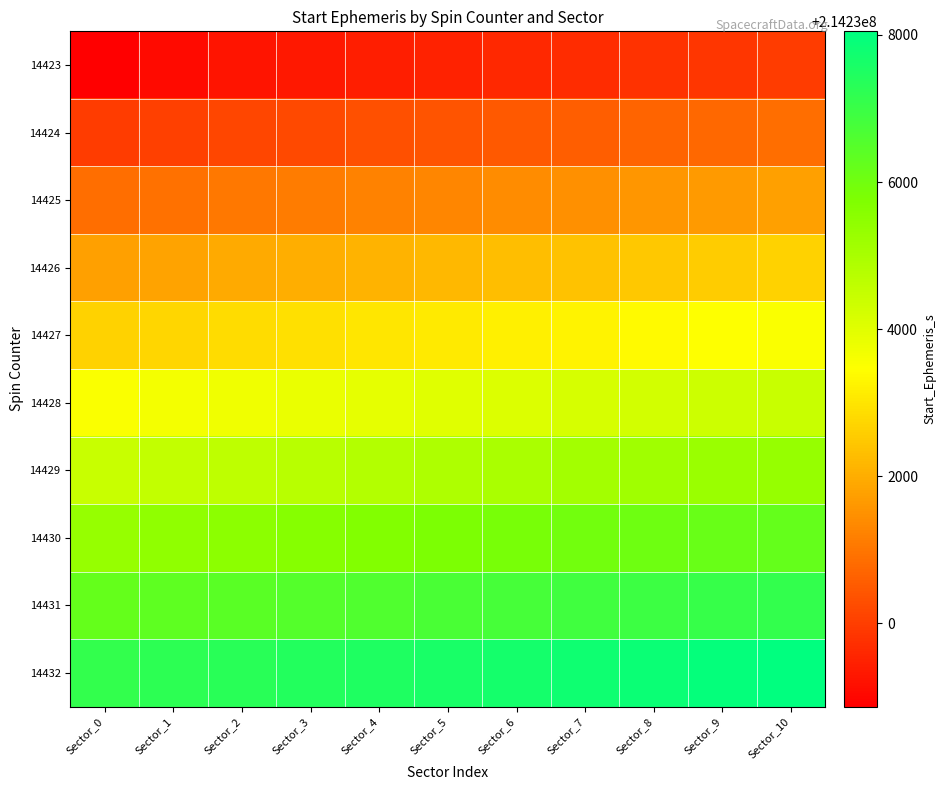

How many categories are shown in the chart?

11